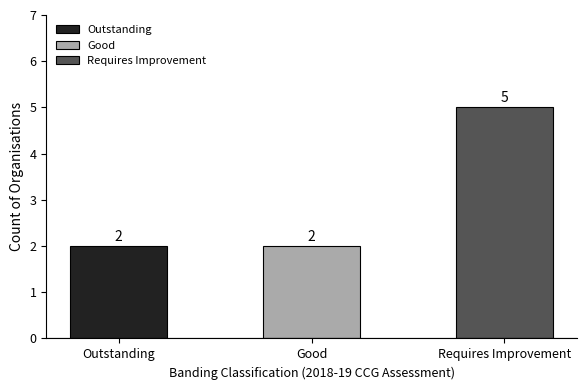

What is the difference between the maximum and minimum values?

3